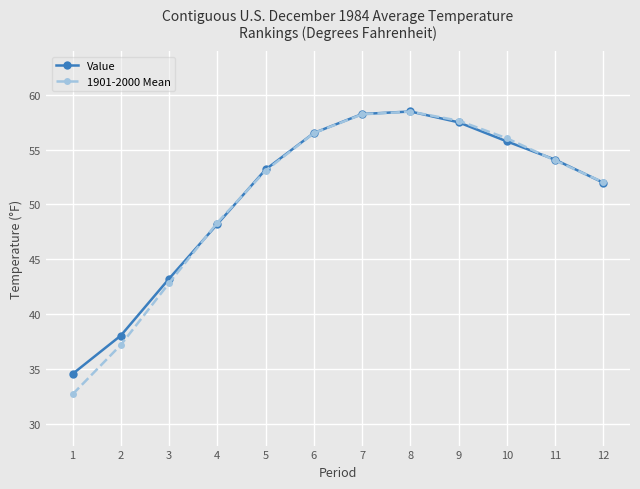

How many interior local peaks does the Value series have?

1